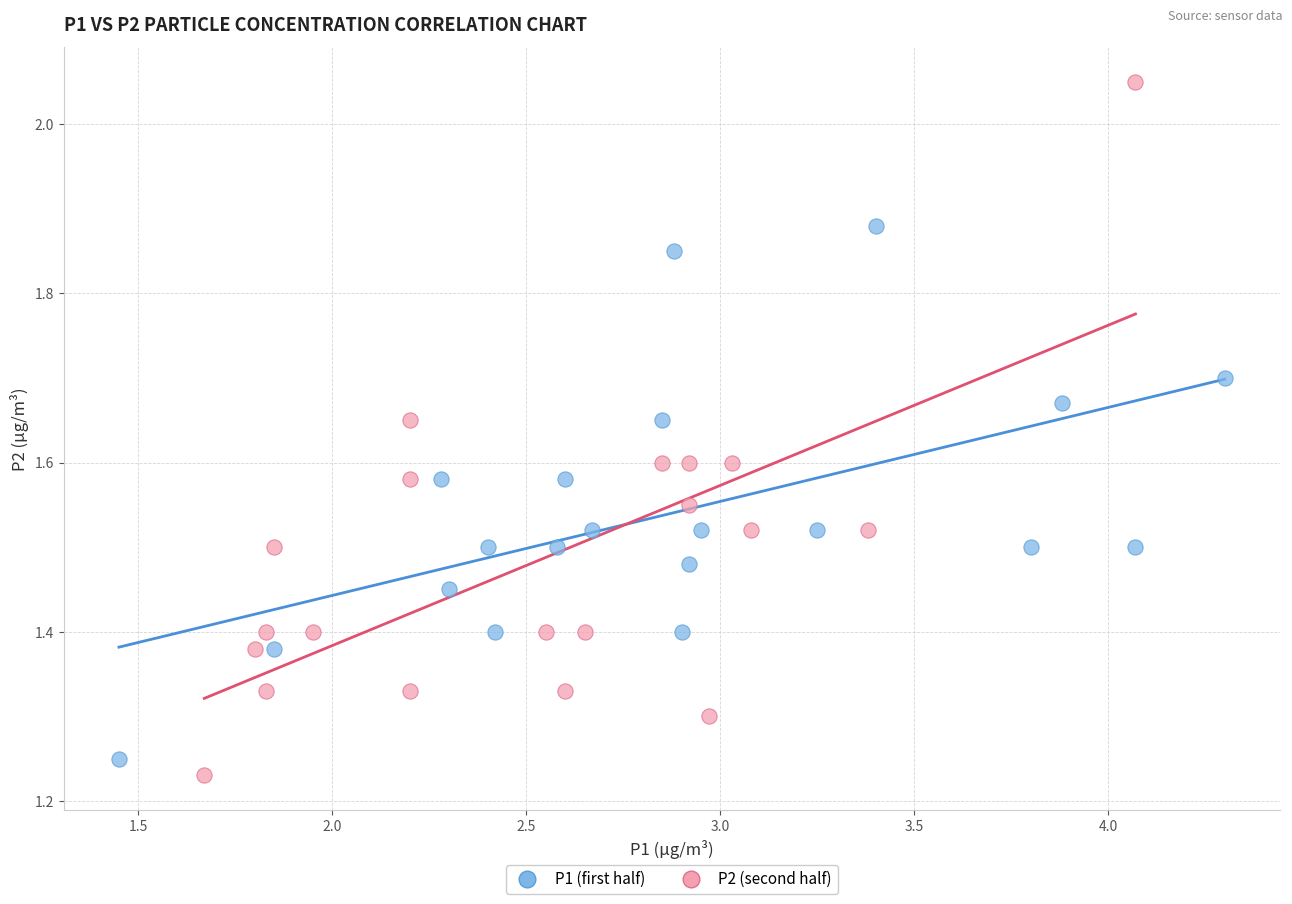

Which series has the widest spread of Y values?

P2 (second half)